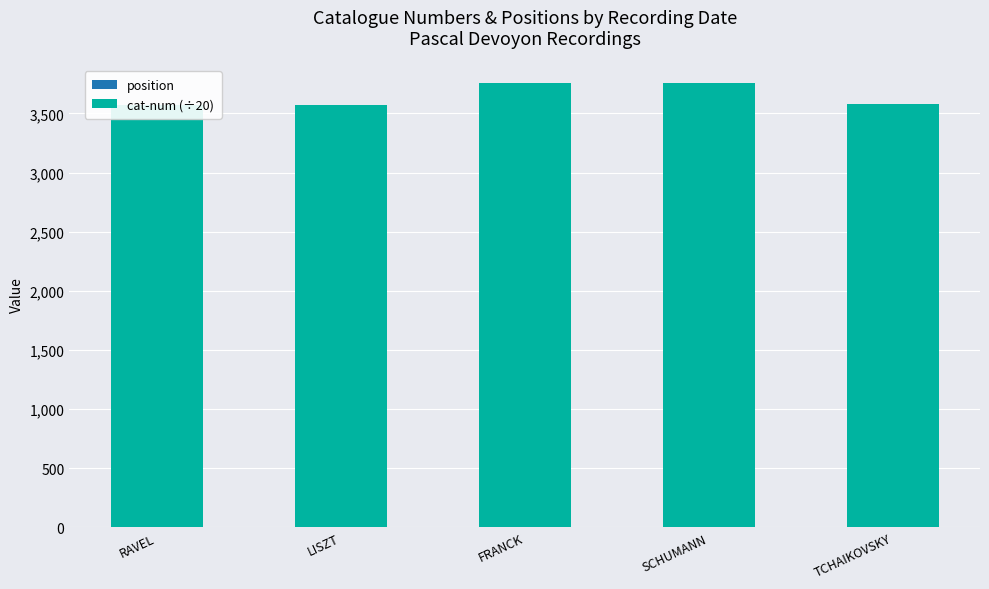

Reading right to left, extract all data points from this chart.

position: TCHAIKOVSKY=5.0	SCHUMANN=4.0	FRANCK=3.0	LISZT=2.0	RAVEL=1.0
cat-num (÷20): TCHAIKOVSKY=3572.6	SCHUMANN=3756.3	FRANCK=3754.9	LISZT=3571.7	RAVEL=3569.2